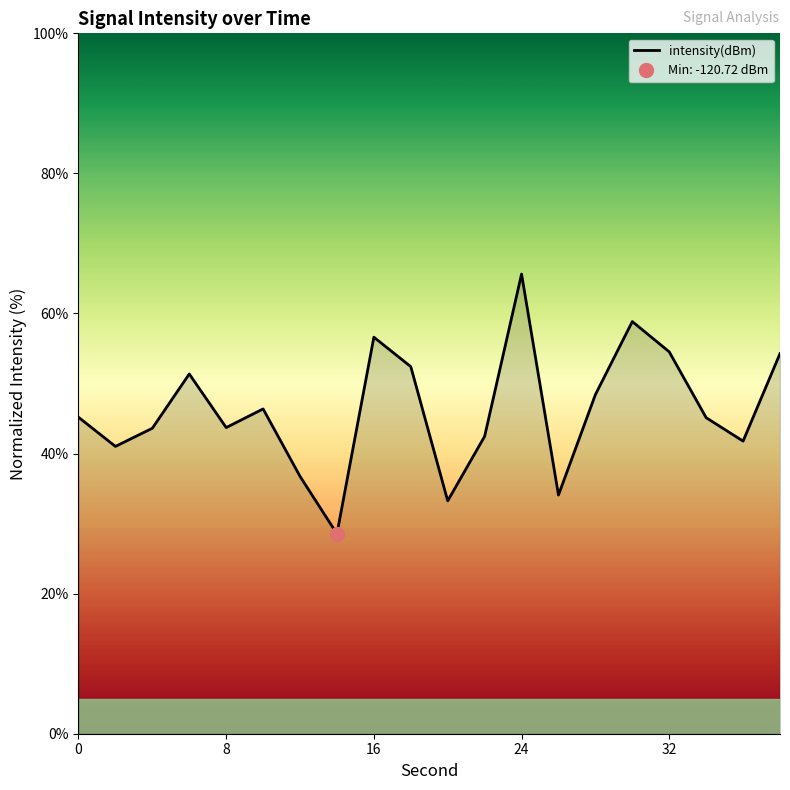

Reading left to right, transcribe all the data shown in this chart.

45.2	41.0	43.6	51.4	43.7	46.4	36.7	28.5	56.6	52.4	33.2	42.5	65.6	34.1	48.4	58.8	54.5	45.1	41.8	54.3